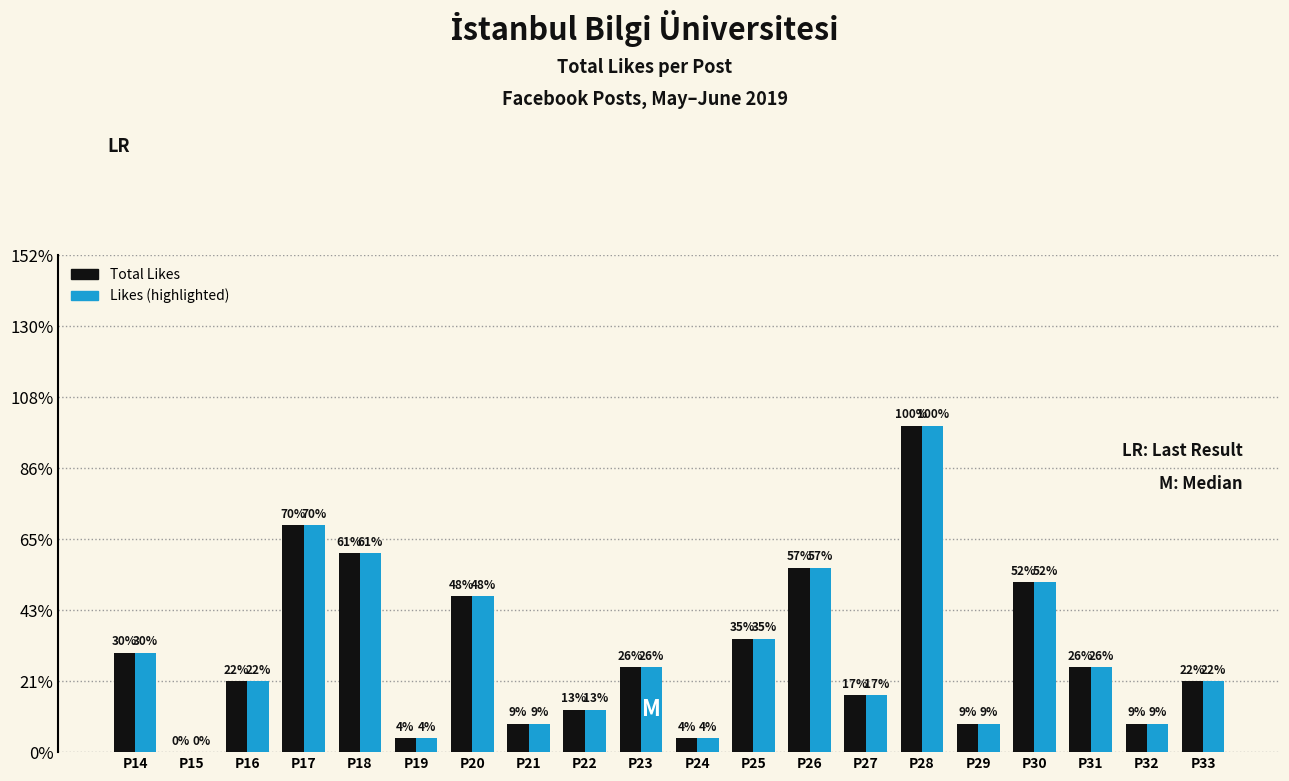

Reading left to right, transcribe all the data shown in this chart.

Total Likes: 7	0	5	16	14	1	11	2	3	6	1	8	13	4	23	2	12	6	2	5
Likes (highlighted): 7	0	5	16	14	1	11	2	3	6	1	8	13	4	23	2	12	6	2	5